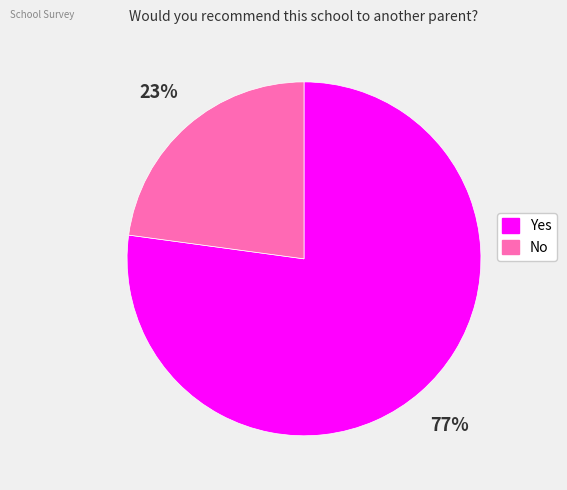

To the nearest percent, what portion does No represent?

23%